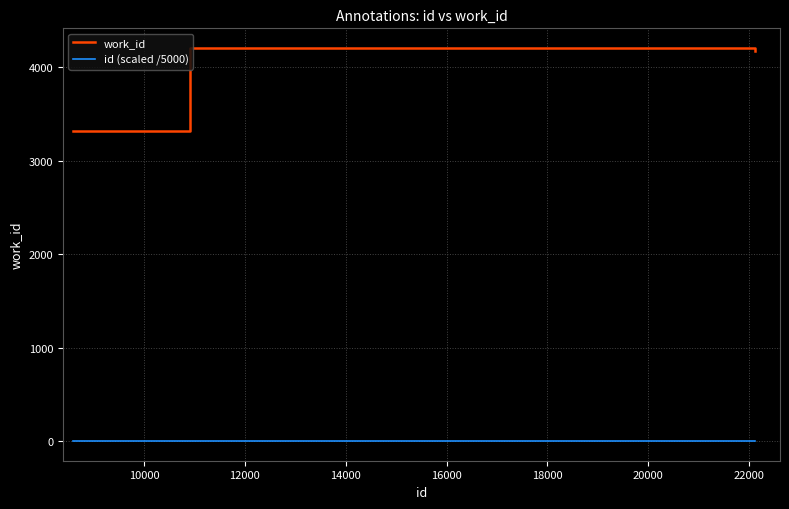

What is the maximum value shown in the chart?

4204.0